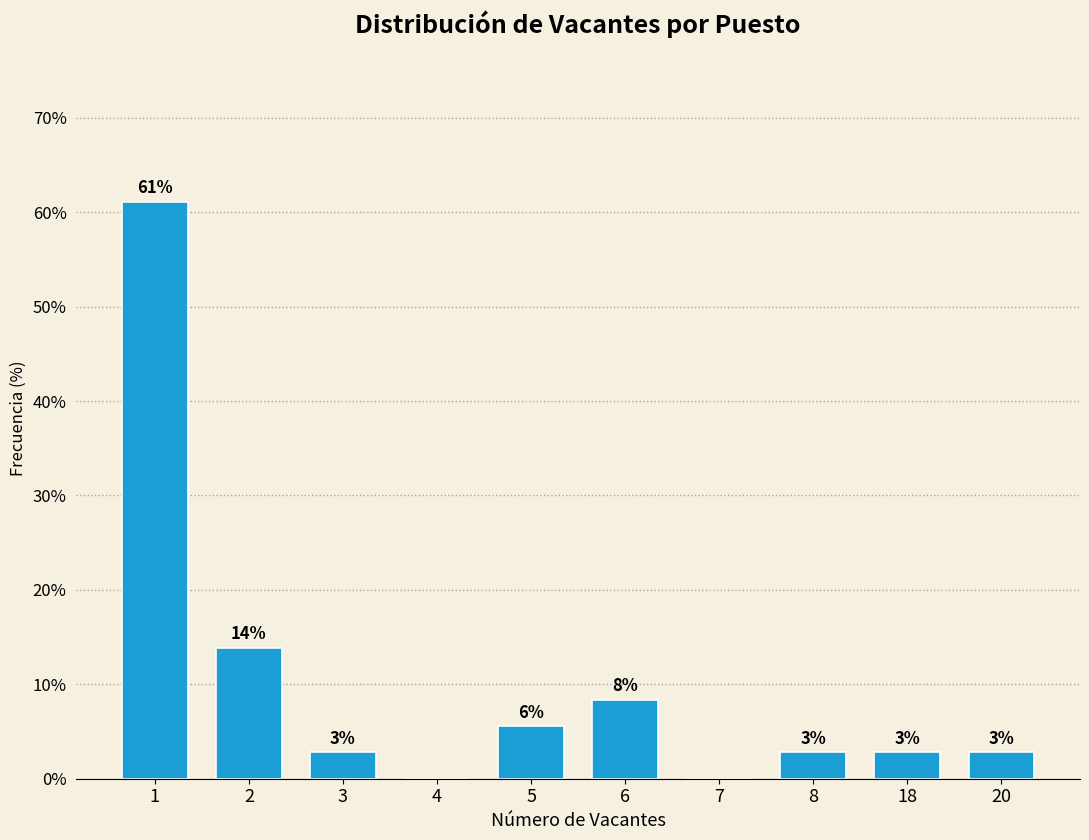

Are the bars horizontal?

No